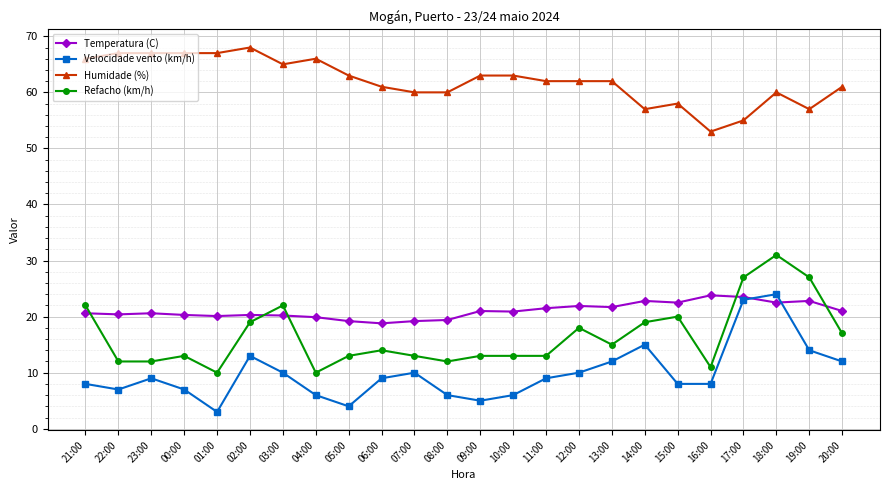

What is the average value of the Velocidade vento (km/h) series?

9.9